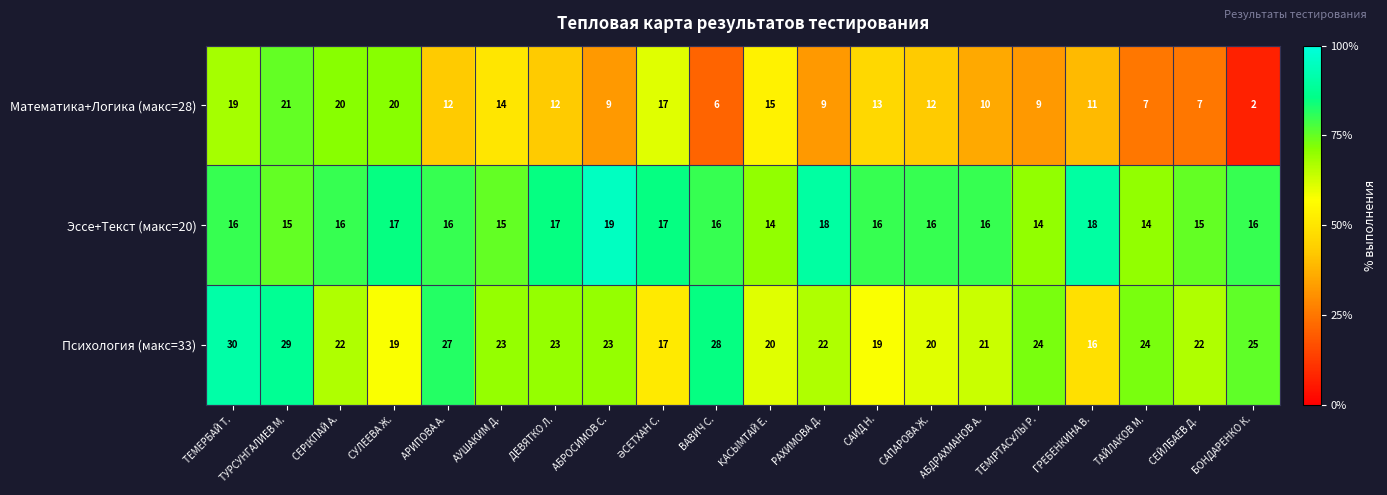

Is it true that Эссе+Текст (макс=20) equals 26 at АБРОСИМОВ С.?

False